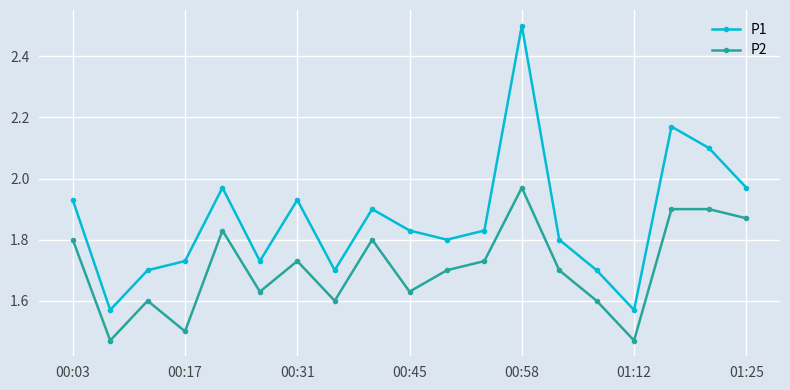

How many data points does each series have?

19